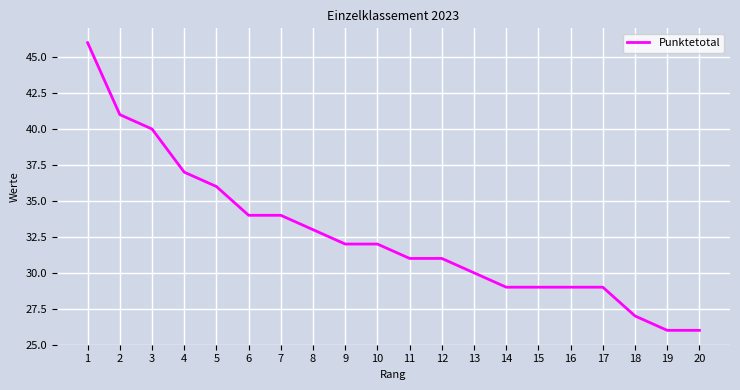

True or false: the data shows 39 at 15.

False